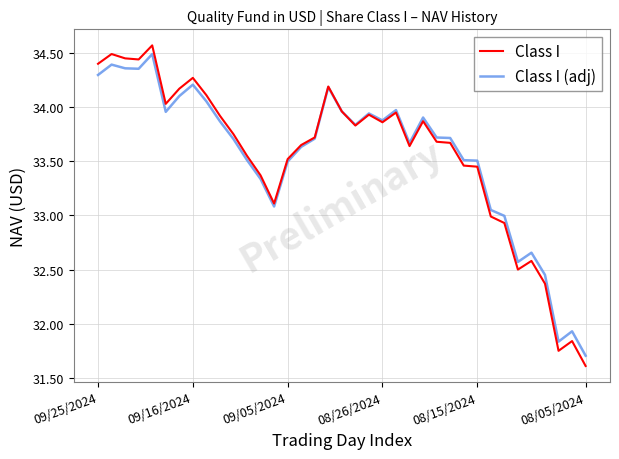

Which series has the largest range (max minus min)?

Class I